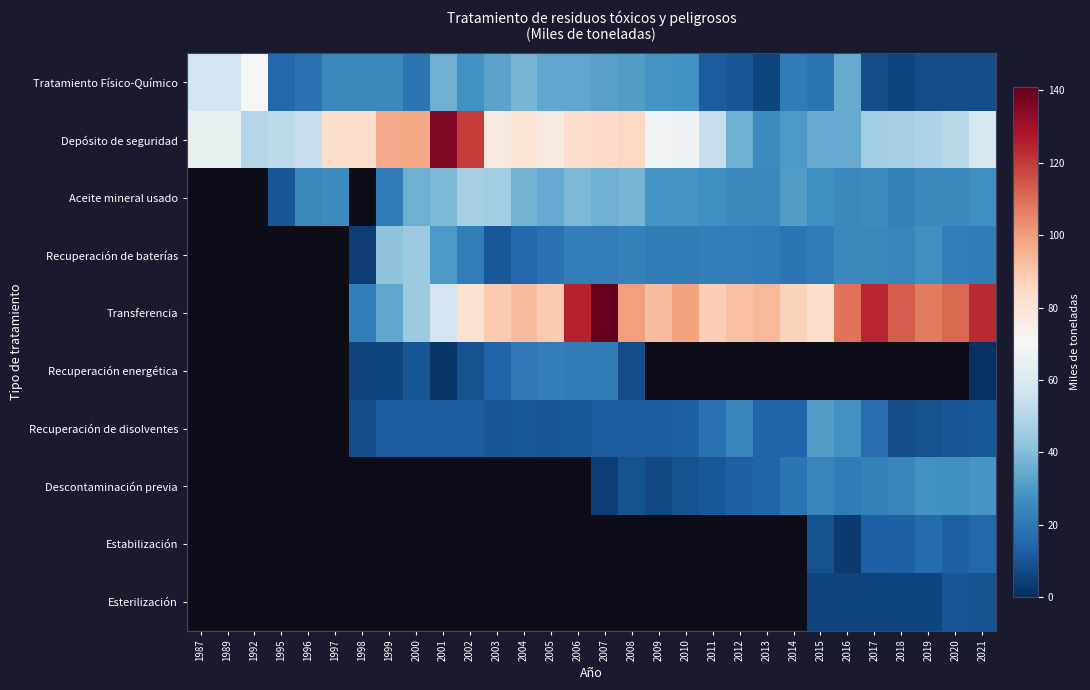

What is the spread (max minus min) of values at 1995?

42.0